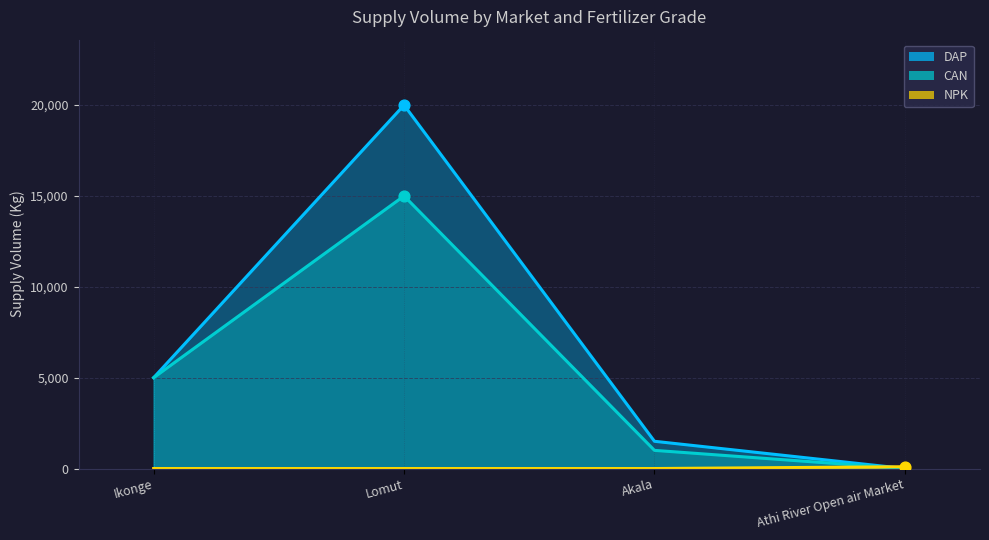

Which series has the largest total across all categories?

DAP